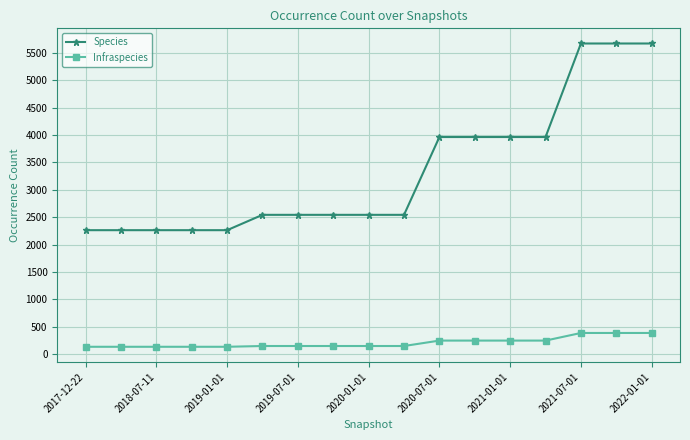

Which series has the largest total across all categories?

Species